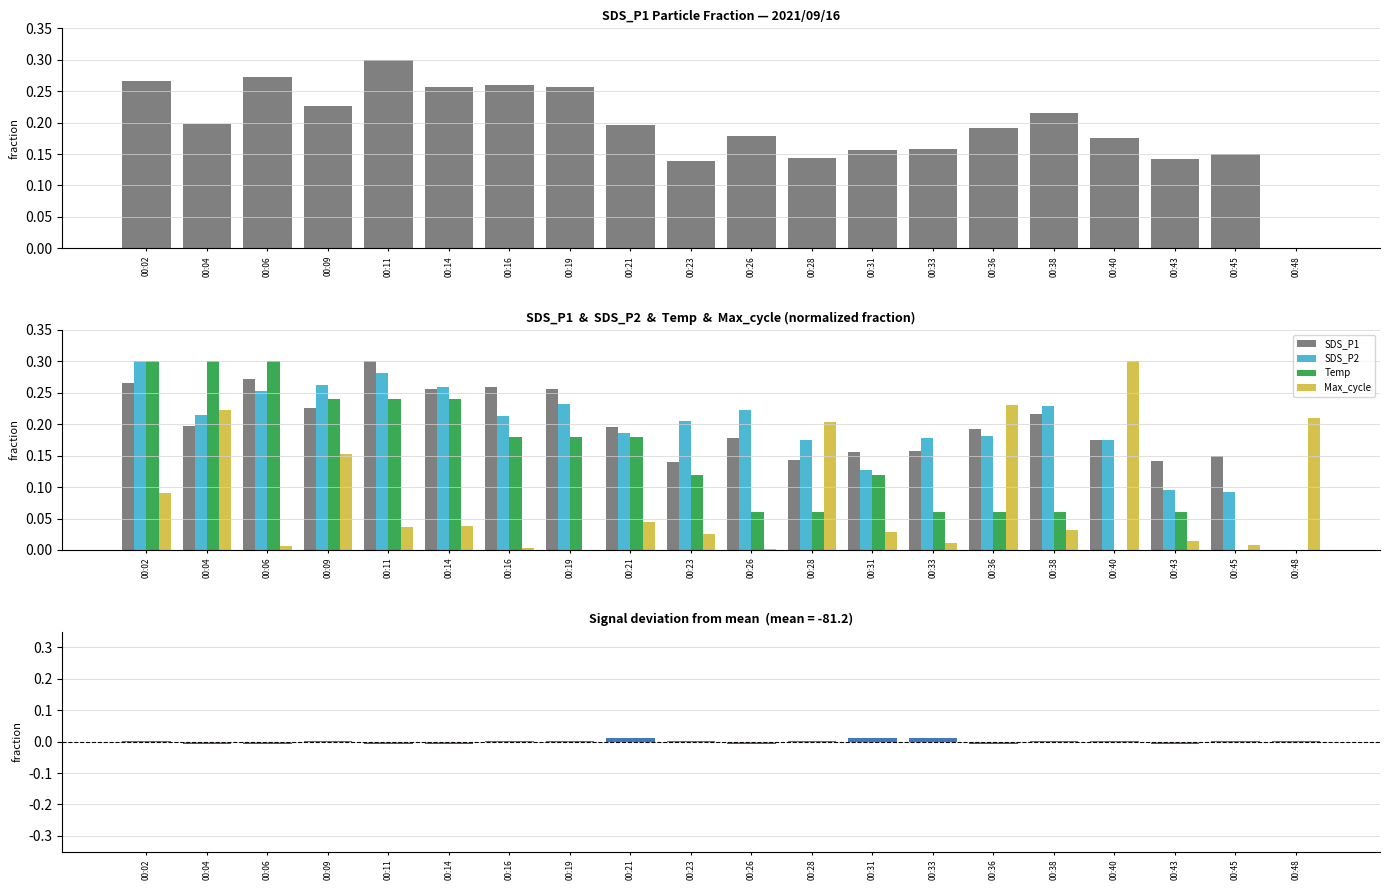

Count the number of categories in the chart.

20